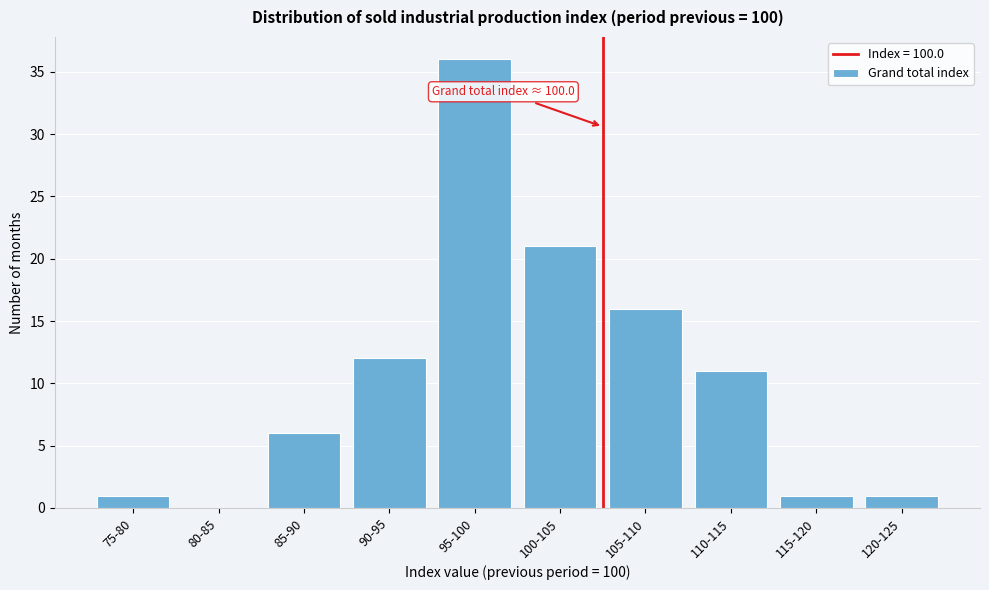

Reading right to left, list all the values displayed in this chart.

120-125=1	115-120=1	110-115=11	105-110=16	100-105=21	95-100=36	90-95=12	85-90=6	80-85=0	75-80=1